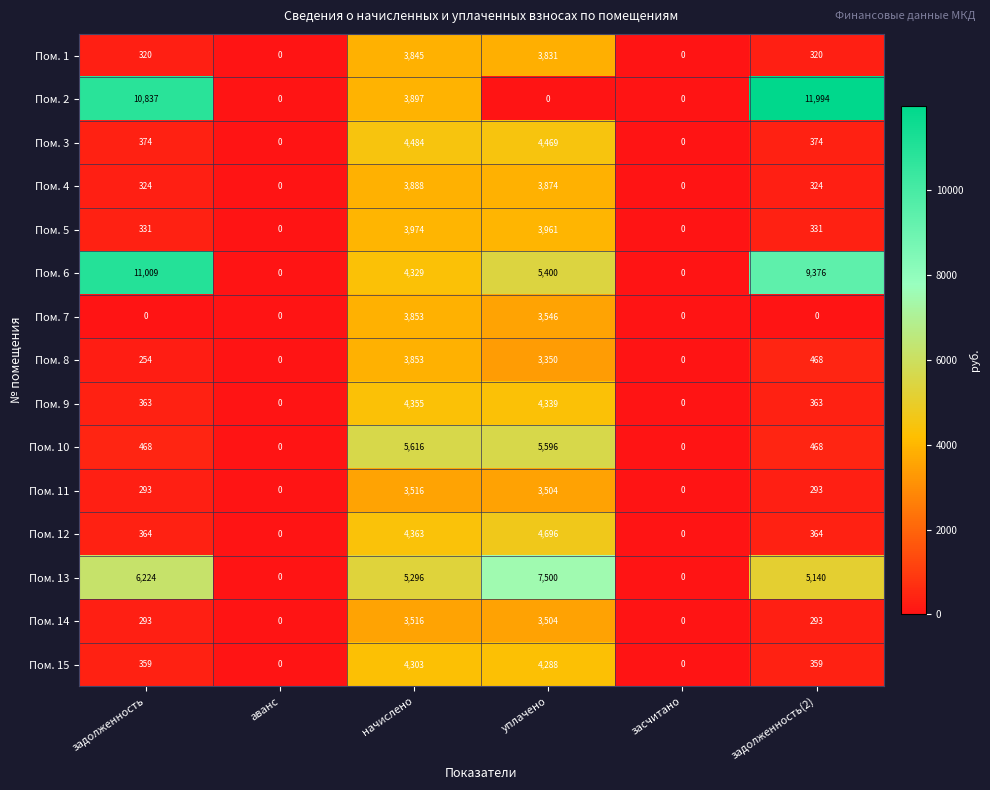

At which category does the chart reach its peak across all series?

задолженность(2)